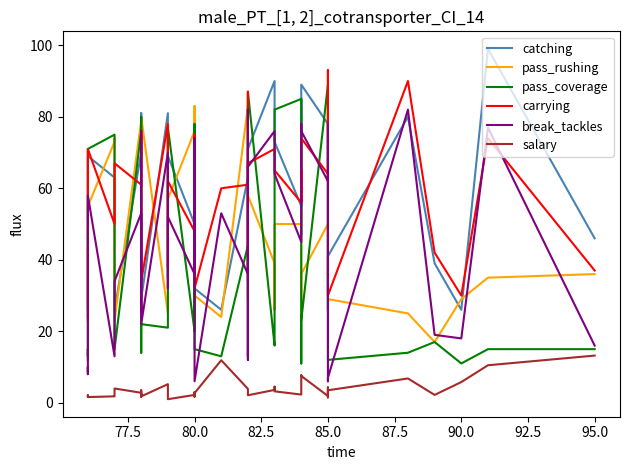

How many lines are shown in the chart?

6